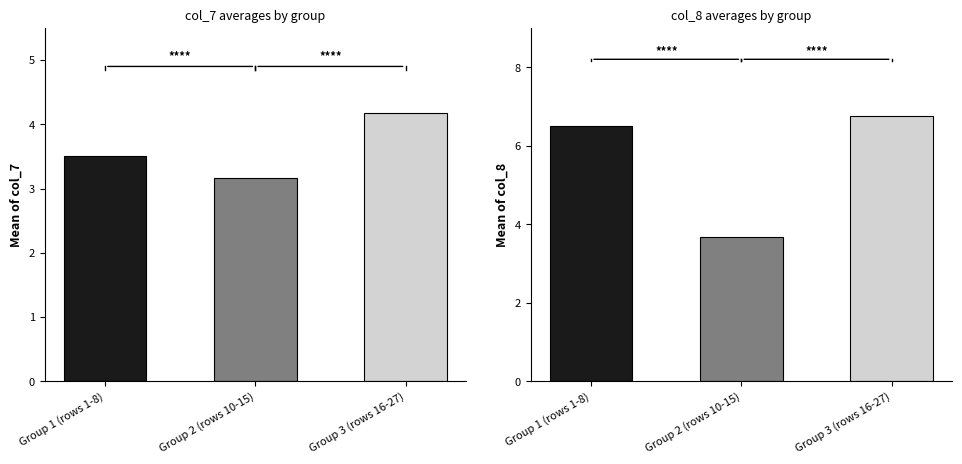

Reading left to right, what are all the values shown in this chart?

col_7 mean: Group 1 (rows 1-8)=3.5	Group 2 (rows 10-15)=3.2	Group 3 (rows 16-27)=4.2
col_8 mean: Group 1 (rows 1-8)=6.5	Group 2 (rows 10-15)=3.7	Group 3 (rows 16-27)=6.8